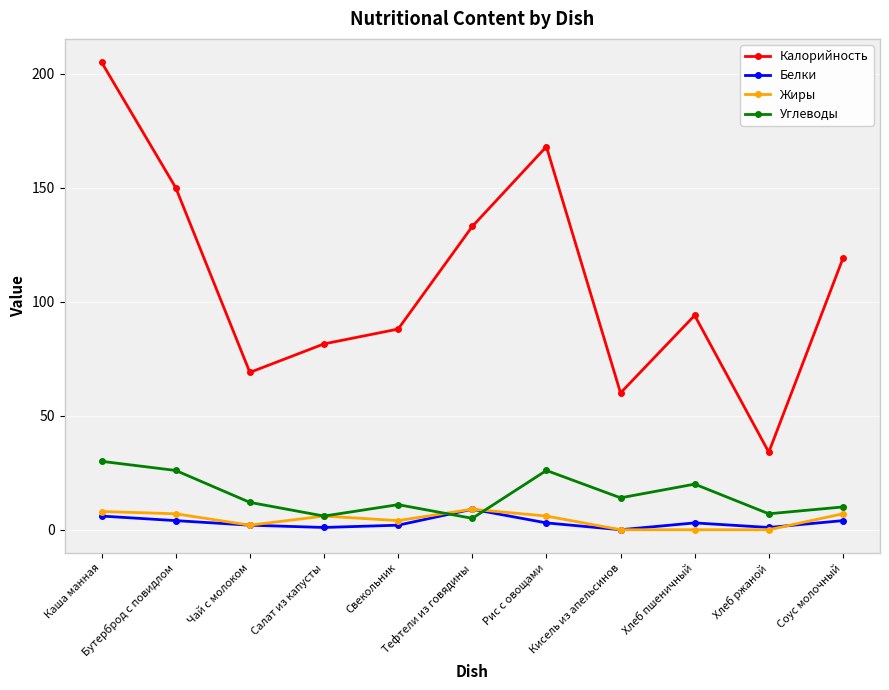

What is the difference between the highest and lowest values at Хлеб пшеничный?

94.0